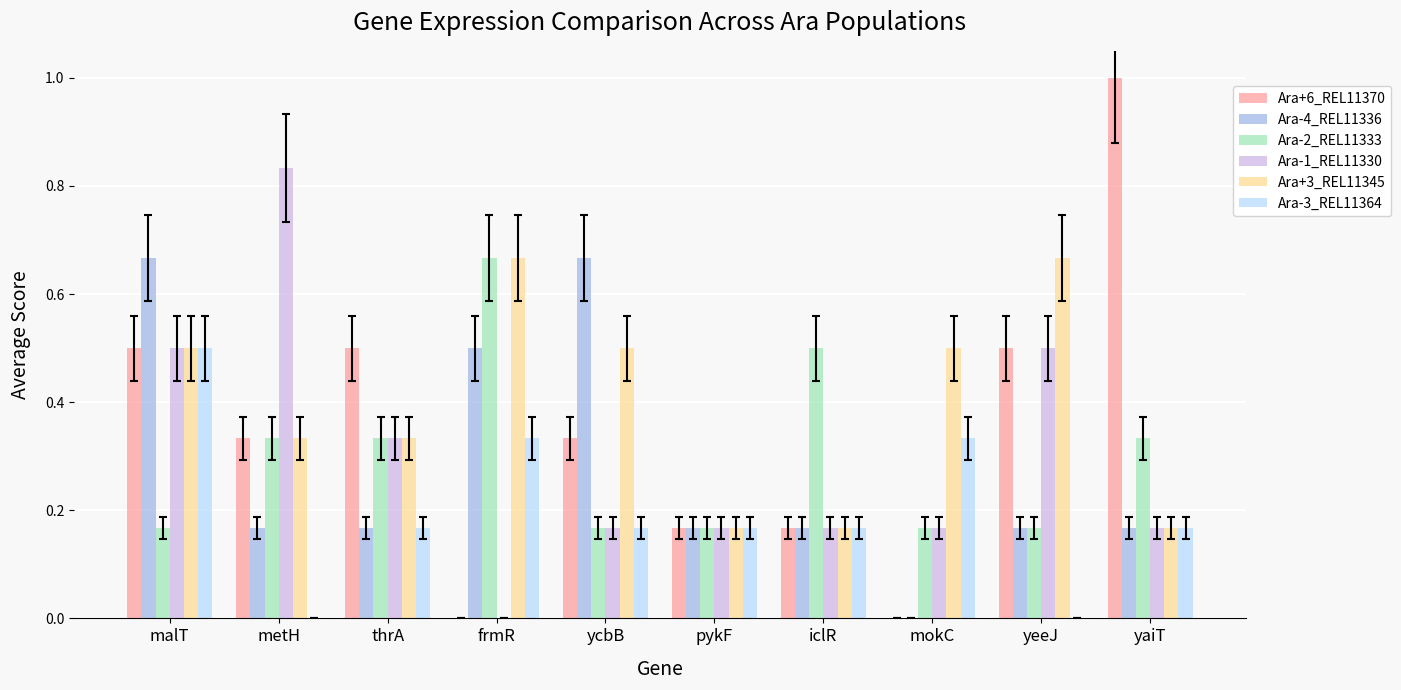

At which label does Ara-1_REL11330 reach its peak?

metH